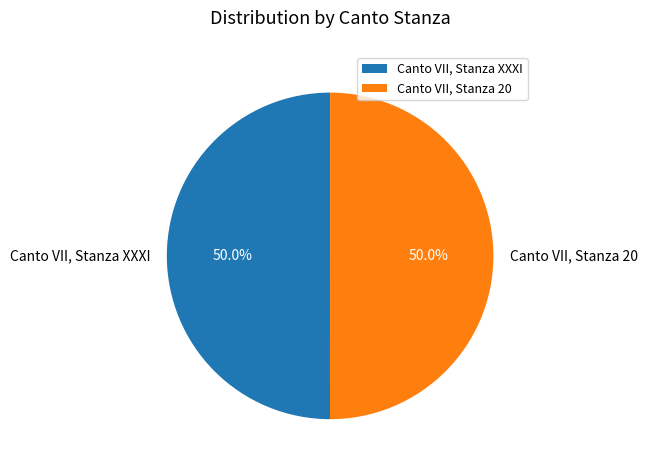

Combined, what portion of the pie is Canto VII, Stanza 20 and Canto VII, Stanza XXXI?

100.0%